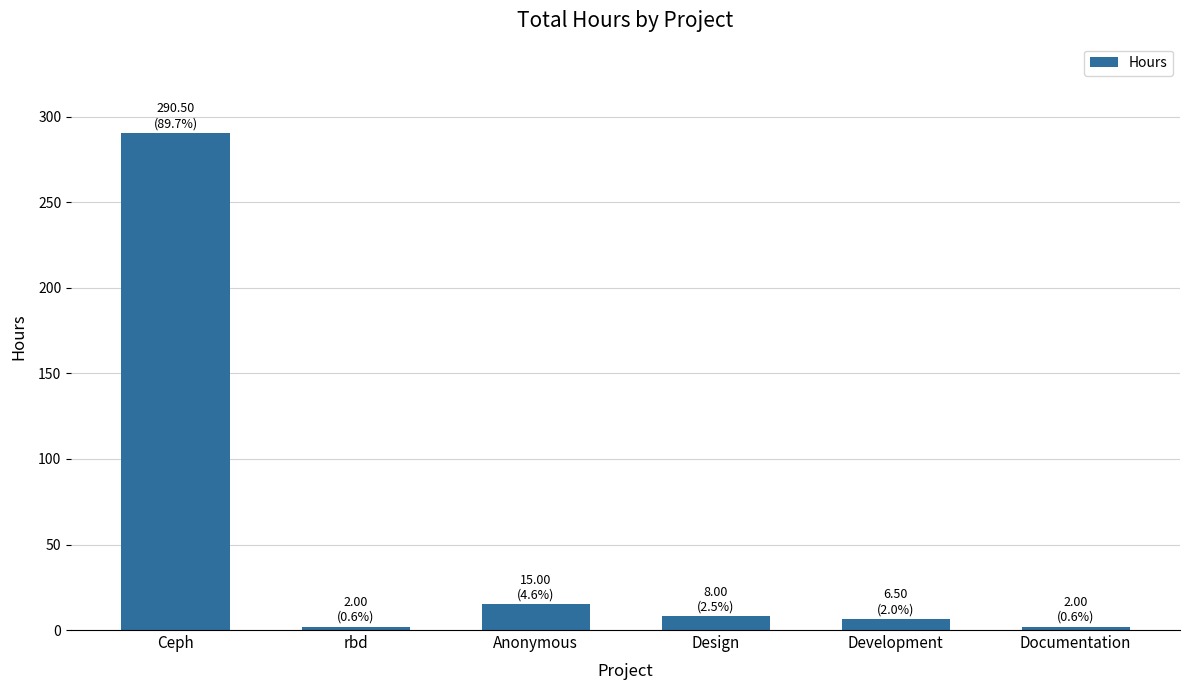

What is the difference between the second highest and second lowest values?

13.0